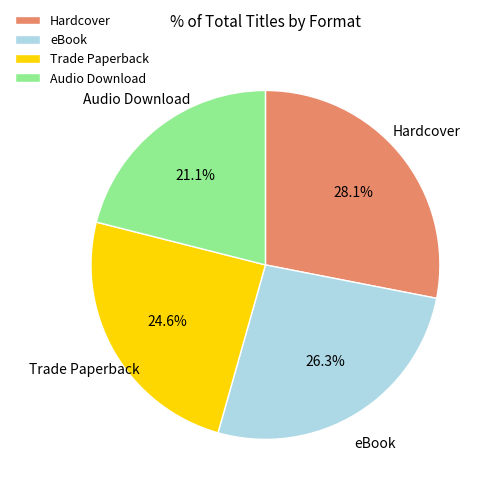

True or false: Trade Paperback accounts for 35% of the total.

False